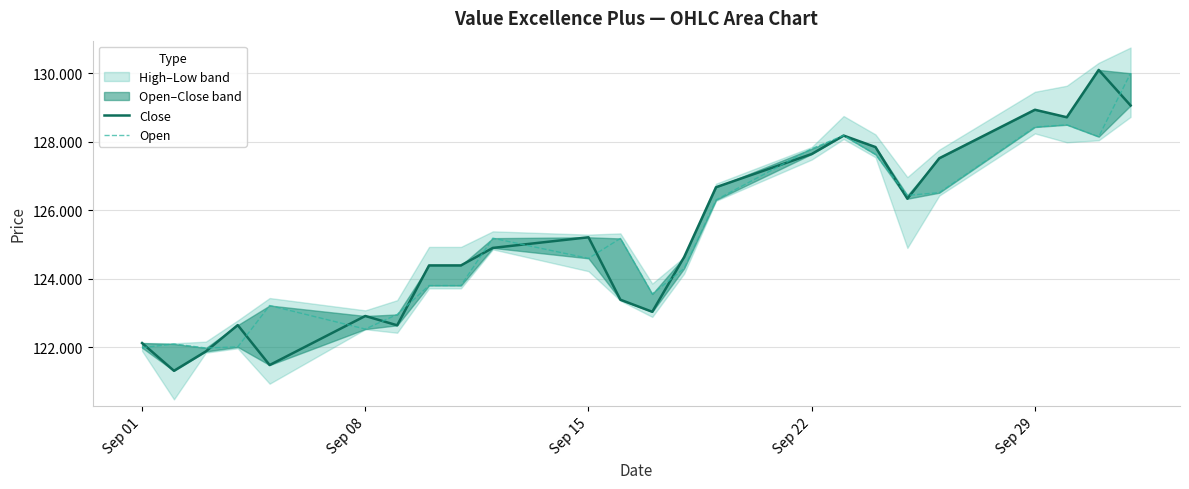

Is this an area chart (filled region under the line)?

No